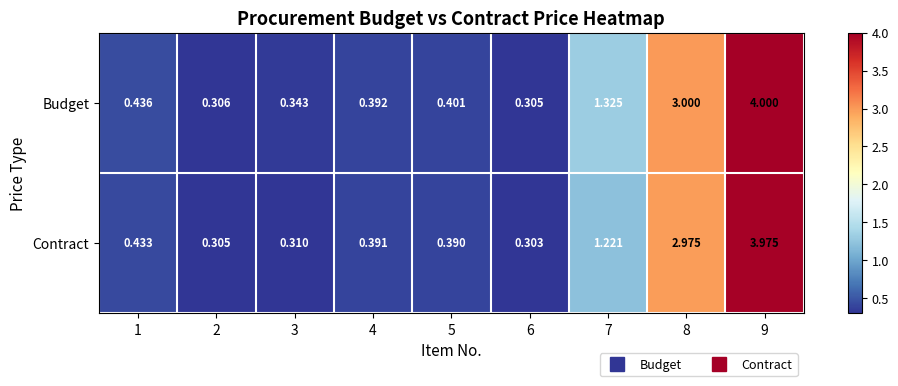

Which series has the largest total across all categories?

Budget